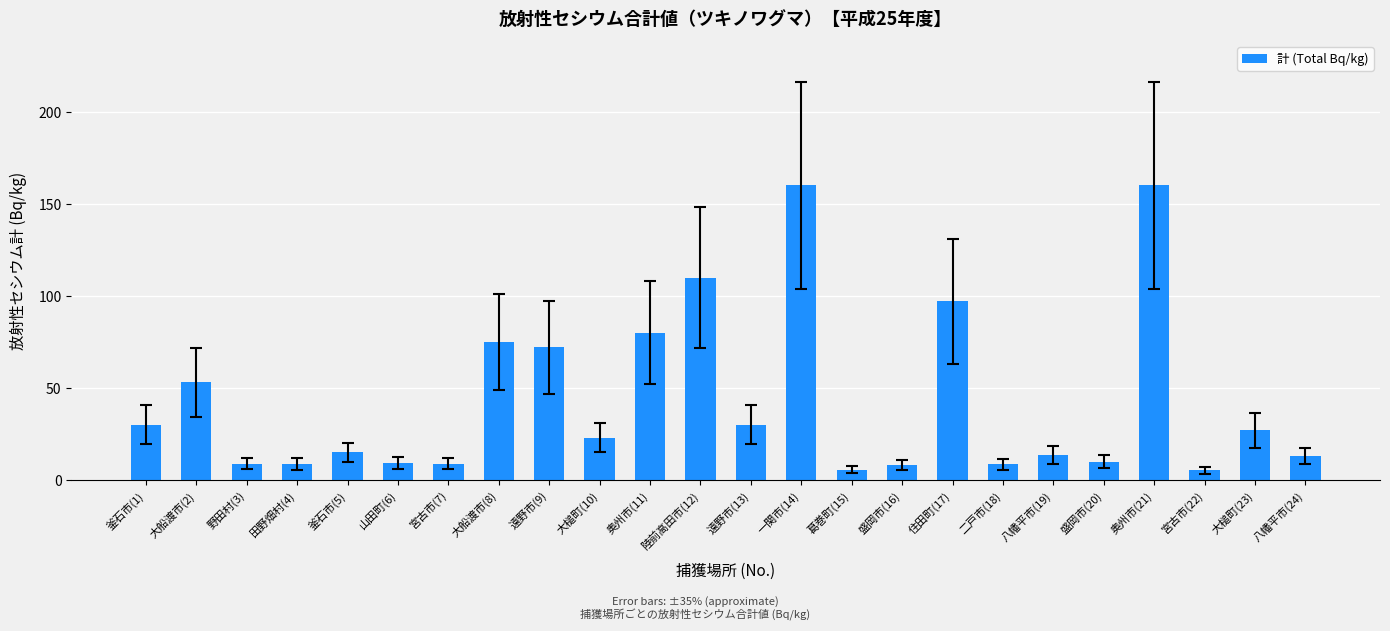

What is the label of the 5th bar from the right?

盛岡市(20)